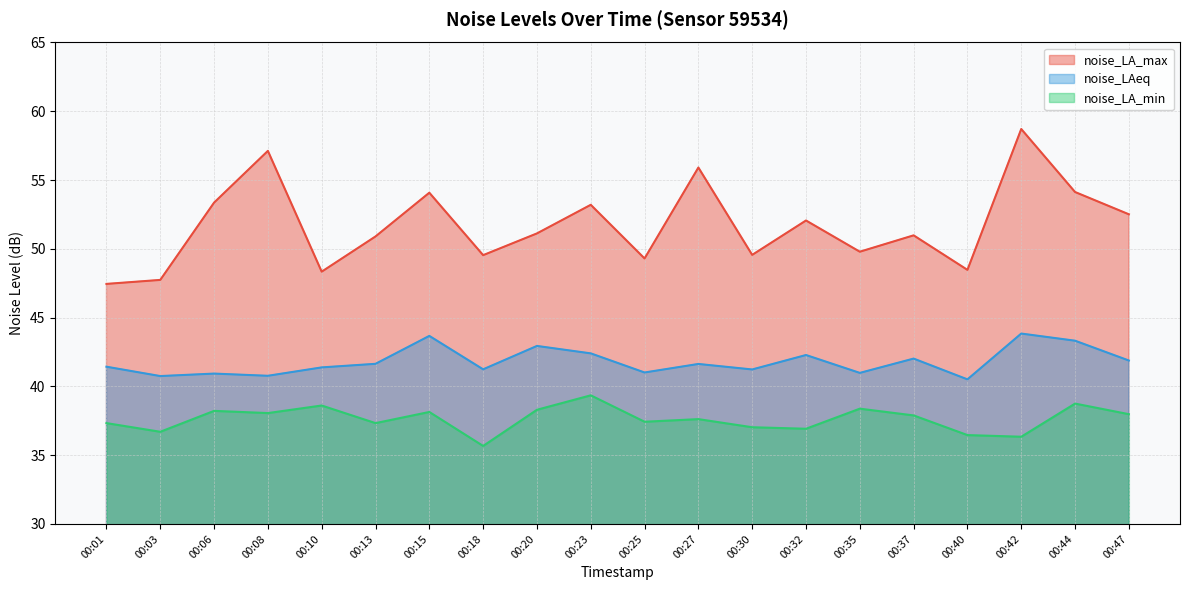

At which label does noise_LAeq first exceed 41?

00:01